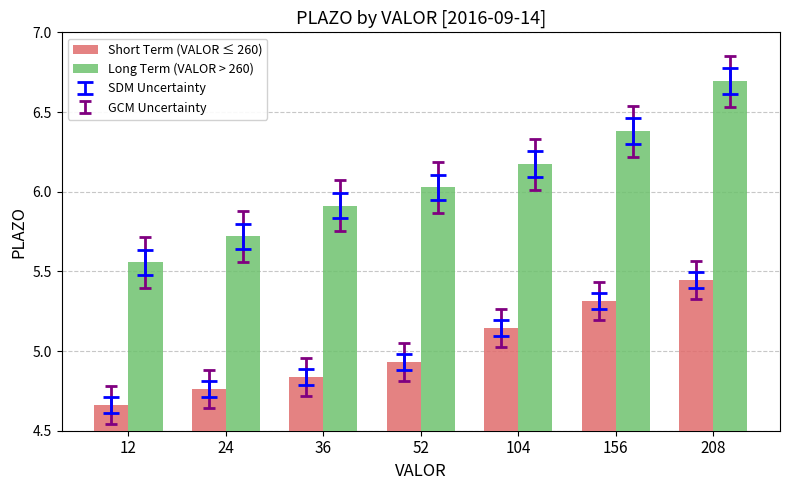

What is the sum of all Short Term (VALOR ≤ 260) values?

35.1